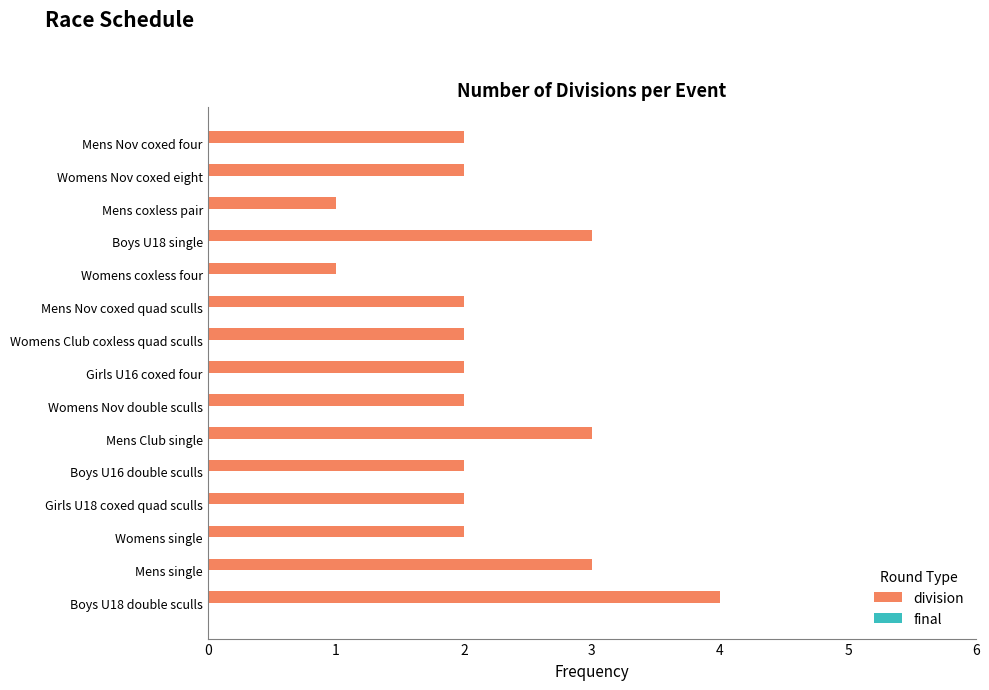

What is the difference between the maximum and minimum values?

3